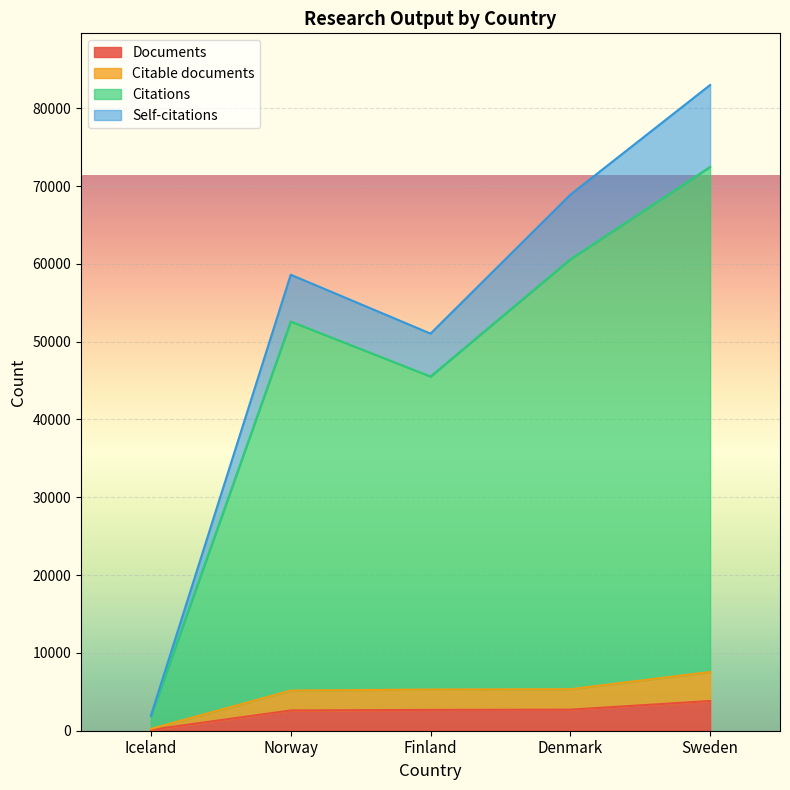

What is the highest value of the Documents series?

3819